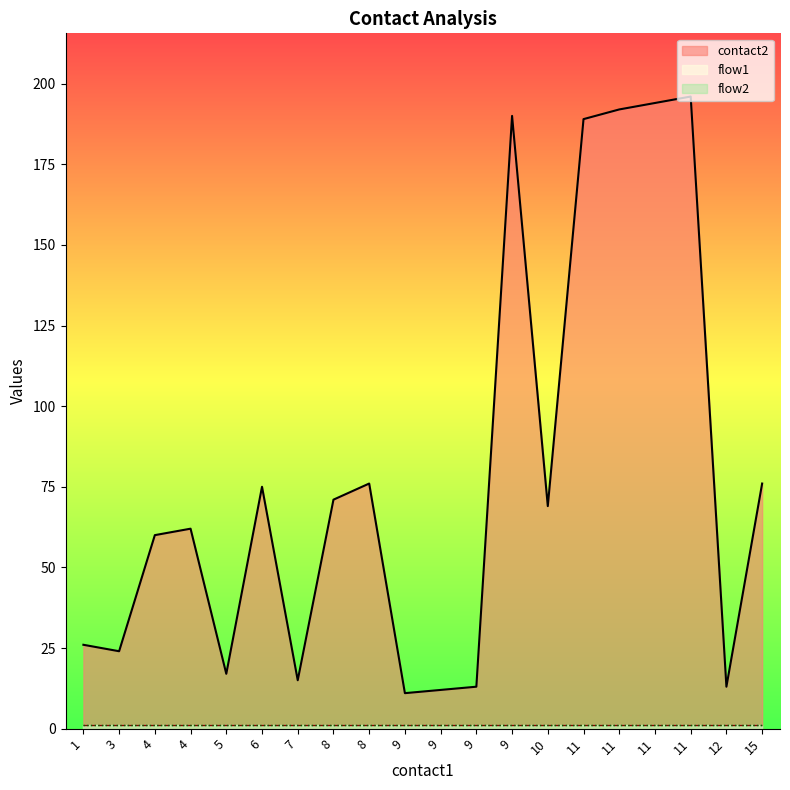

Reading left to right, what are all the values shown in this chart?

contact2: 26	24	60	62	17	75	15	71	76	11	12	13	190	69	189	192	194	196	13	76
flow1: 1	1	1	1	1	1	1	1	1	1	1	1	1	1	1	1	1	1	1	1
flow2: 1	1	1	1	1	1	1	1	1	1	1	1	1	1	1	1	1	1	1	1